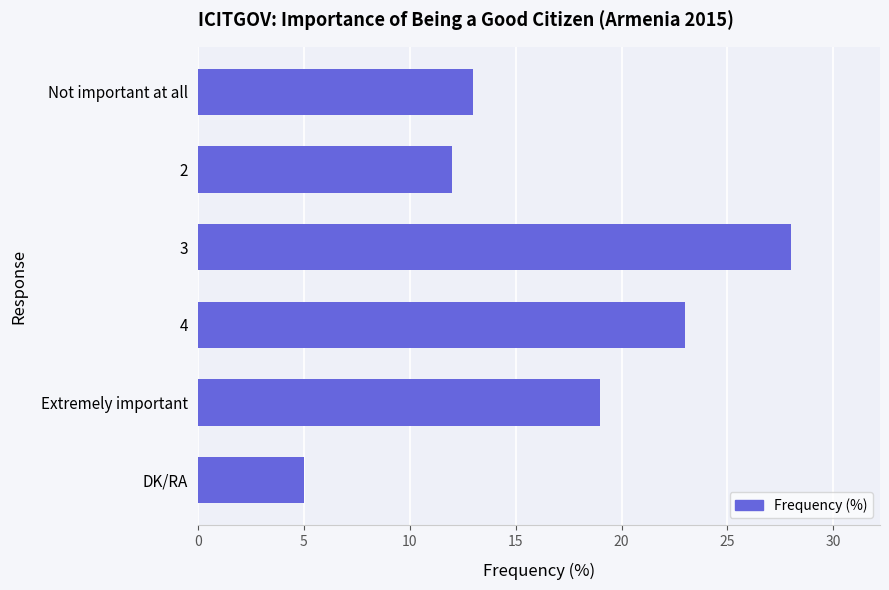

What is the sum of all values?

100